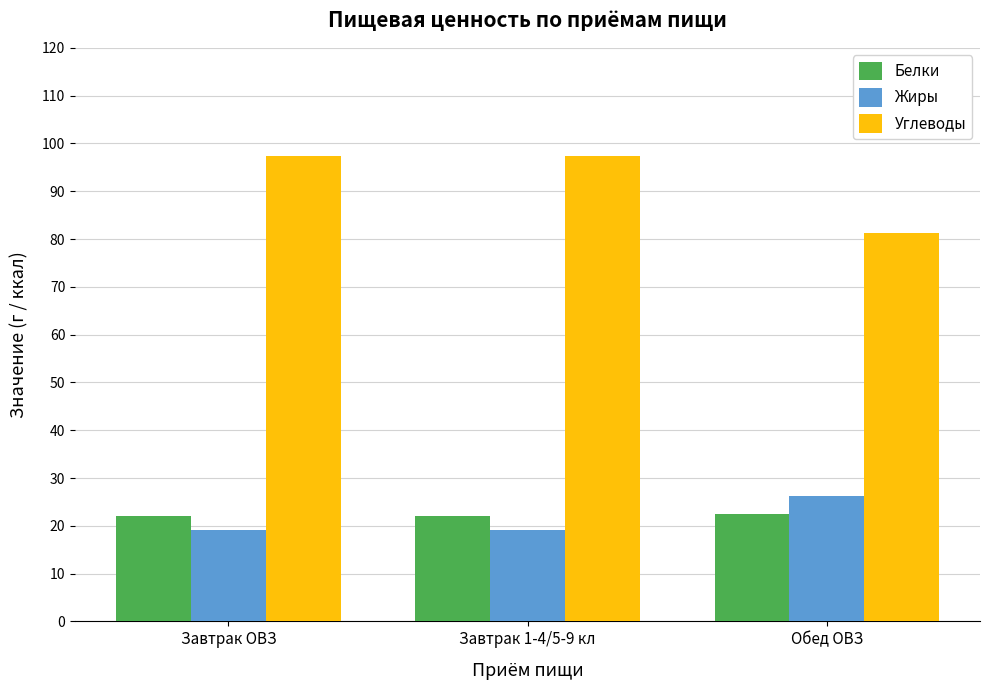

What is the total value across all series at Завтрак ОВЗ?

138.5